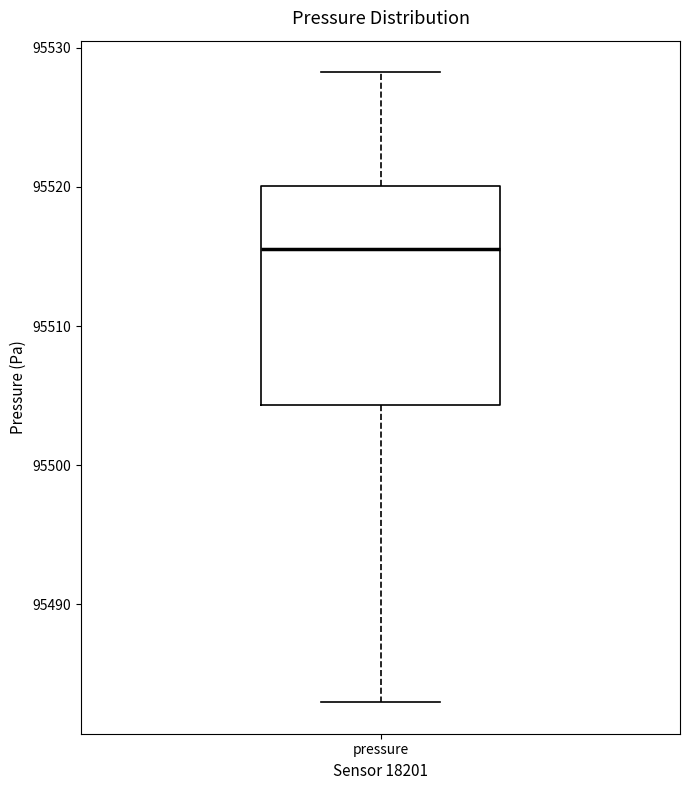

Transcribe this box plot: give where the median line is, the range the box spans, and where the two whiskers end, as read against the y-axis. The values are not printed on the chart, so give them approximately, as read against the axis.

median 95516, box 95504 to 95520, whiskers 95483 to 95528